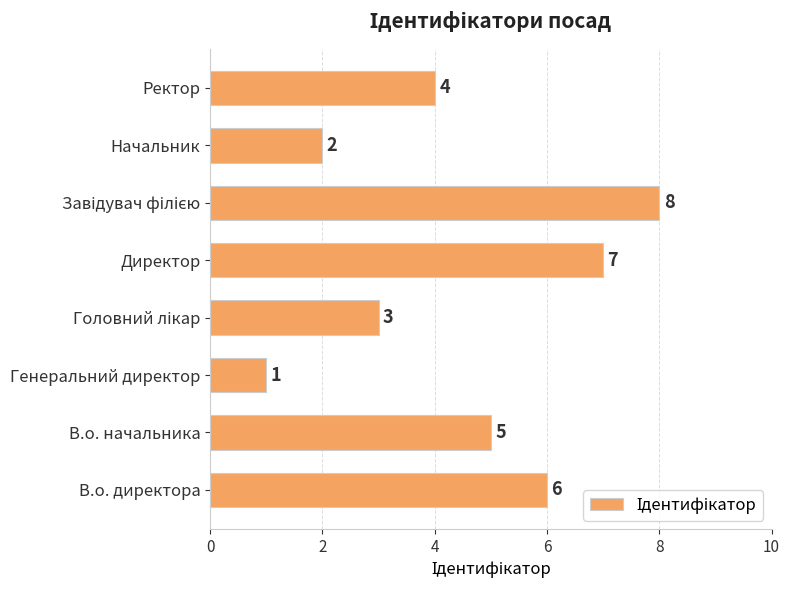

Which has a higher value, В.о. директора or В.о. начальника?

В.о. директора